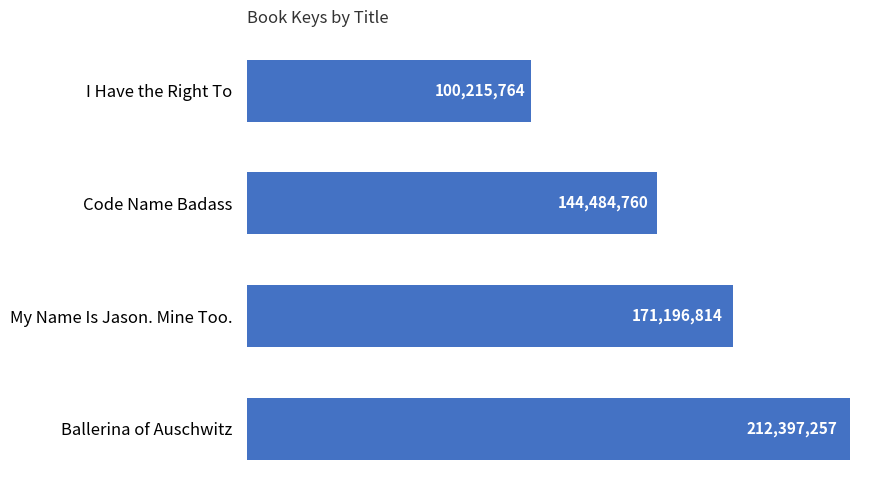

Rank the categories by value from lowest to highest.

I Have the Right To, Code Name Badass, My Name Is Jason. Mine Too., Ballerina of Auschwitz